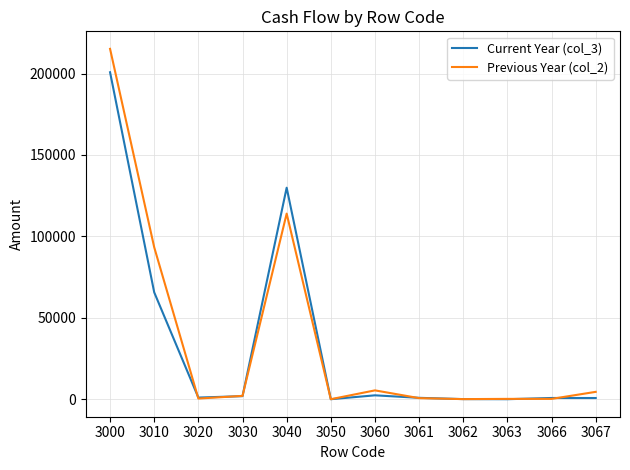

Rank the series by their maximum value, from lowest to highest.

Current Year (col_3), Previous Year (col_2)